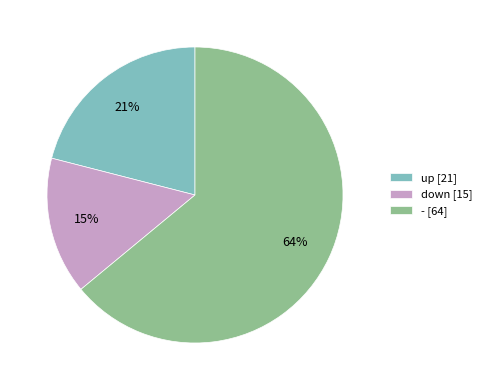

Which category accounts for the majority?

-